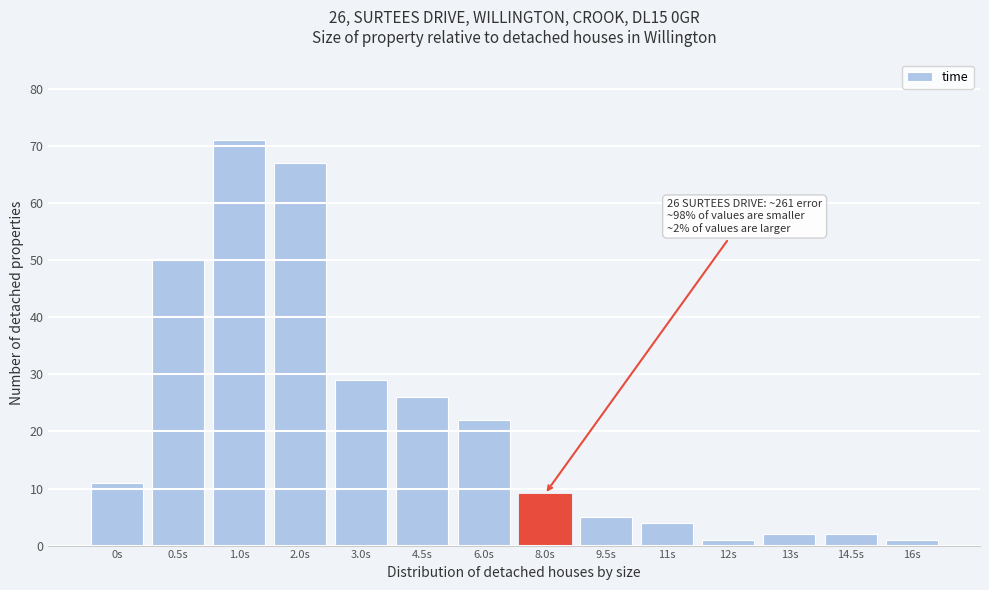

Reading left to right, transcribe all the data shown in this chart.

0s=11	0.5s=50	1.0s=71	2.0s=67	3.0s=29	4.5s=26	6.0s=22	8.0s=9	9.5s=5	11s=4	12s=1	13s=2	14.5s=2	16s=1